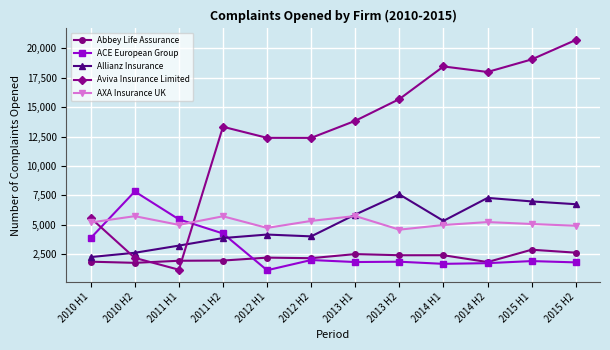

What is the difference between the second highest and minimum values in the ACE European Group series?

4332